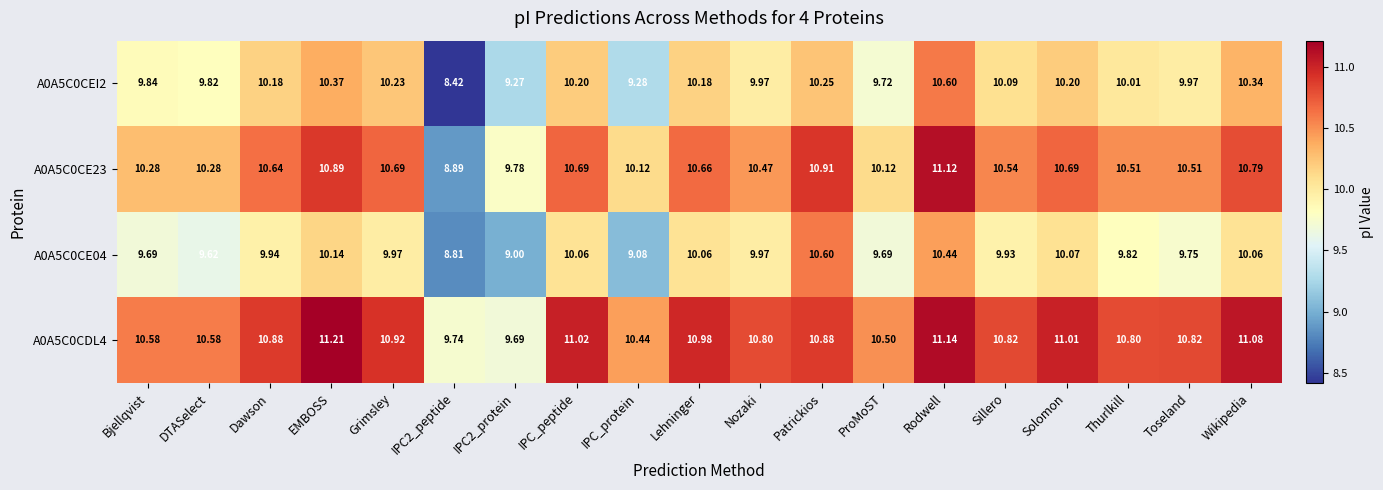

How many distinct data groups are displayed?

4